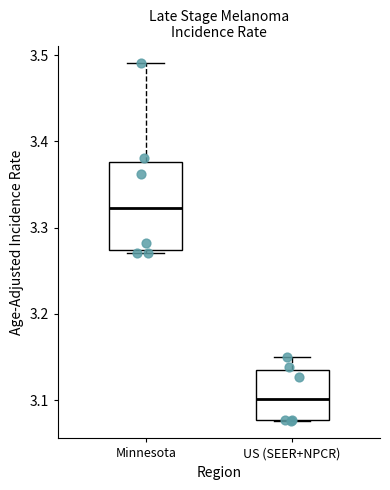

Reading left to right, transcribe this box plot: for each box, give where its median line is, the range the box spans, and where its two whiskers end, as read against the y-axis. The values are not printed on the chart, so give them approximately, as read against the axis.

Minnesota: median 3.32, box 3.27 to 3.38, whiskers 3.27 to 3.49
US (SEER+NPCR): median 3.10, box 3.08 to 3.14, whiskers 3.08 to 3.15